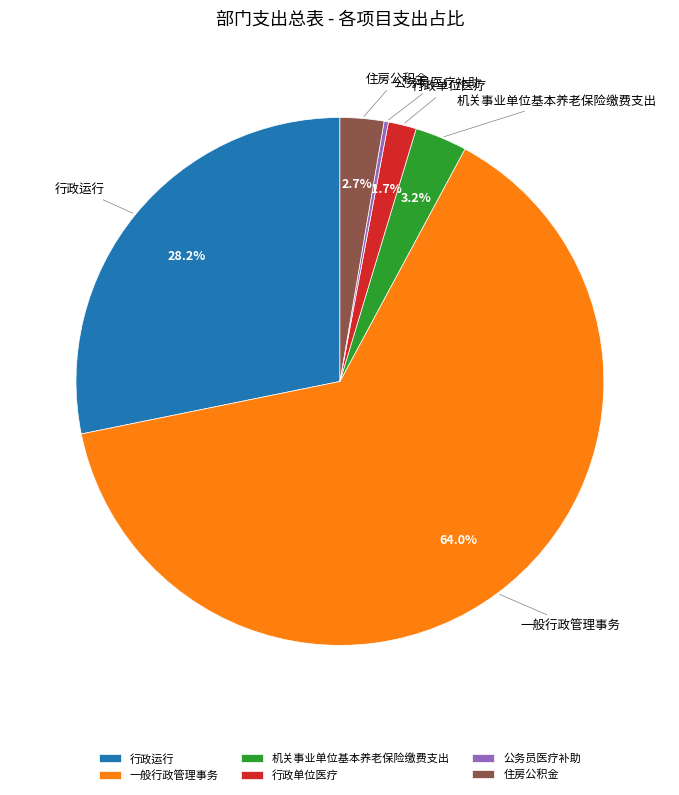

What is the majority slice?

一般行政管理事务